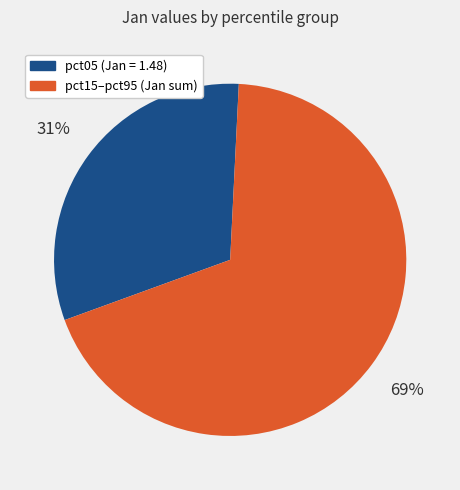

Is there any slice that represents more than half of the pie?

Yes